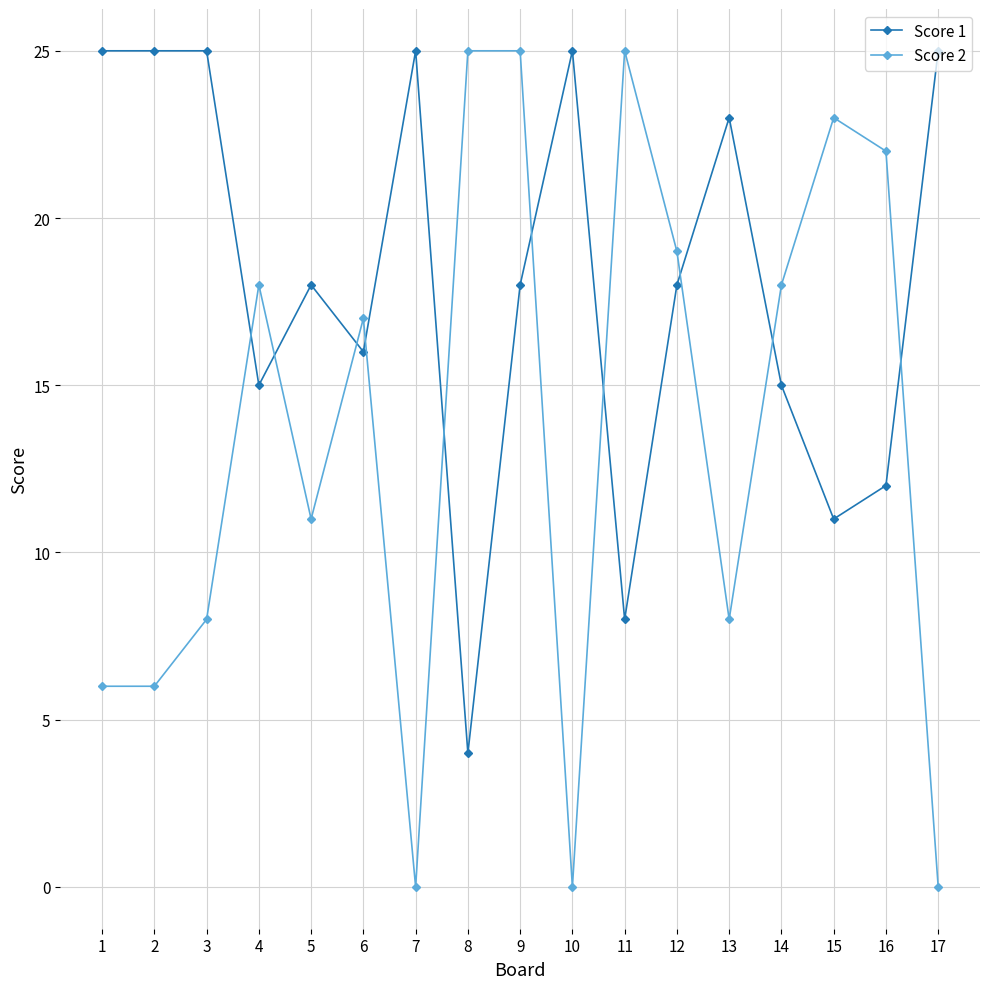

Reading right to left, transcribe all the data shown in this chart.

Score 1: 17=25	16=12	15=11	14=15	13=23	12=18	11=8	10=25	9=18	8=4	7=25	6=16	5=18	4=15	3=25	2=25	1=25
Score 2: 17=0	16=22	15=23	14=18	13=8	12=19	11=25	10=0	9=25	8=25	7=0	6=17	5=11	4=18	3=8	2=6	1=6